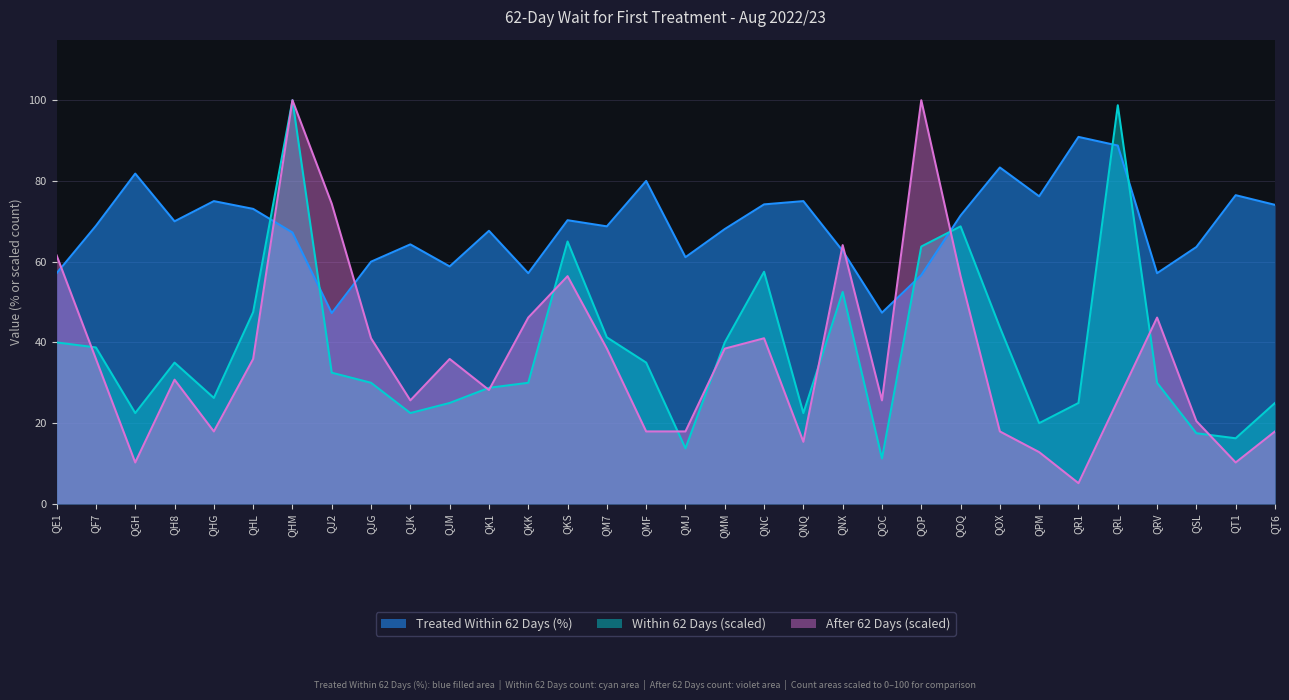

What is the label of the 4th point from the left?

QH8